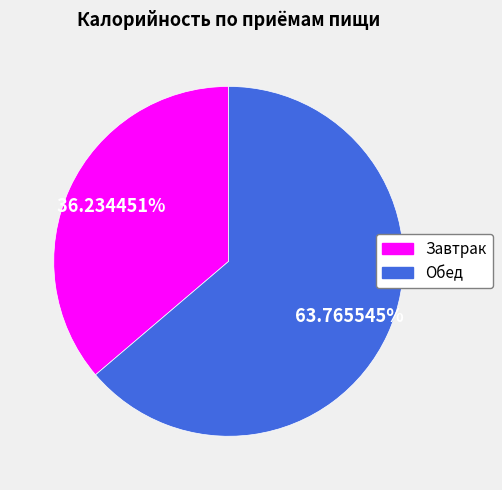

Rank the categories by value from lowest to highest.

Завтрак, Обед